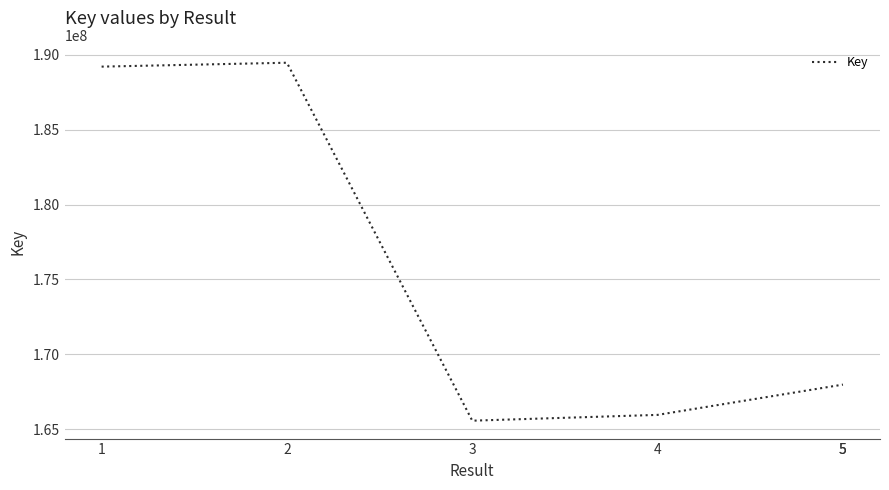

Between 4 and 2, which is larger?

2